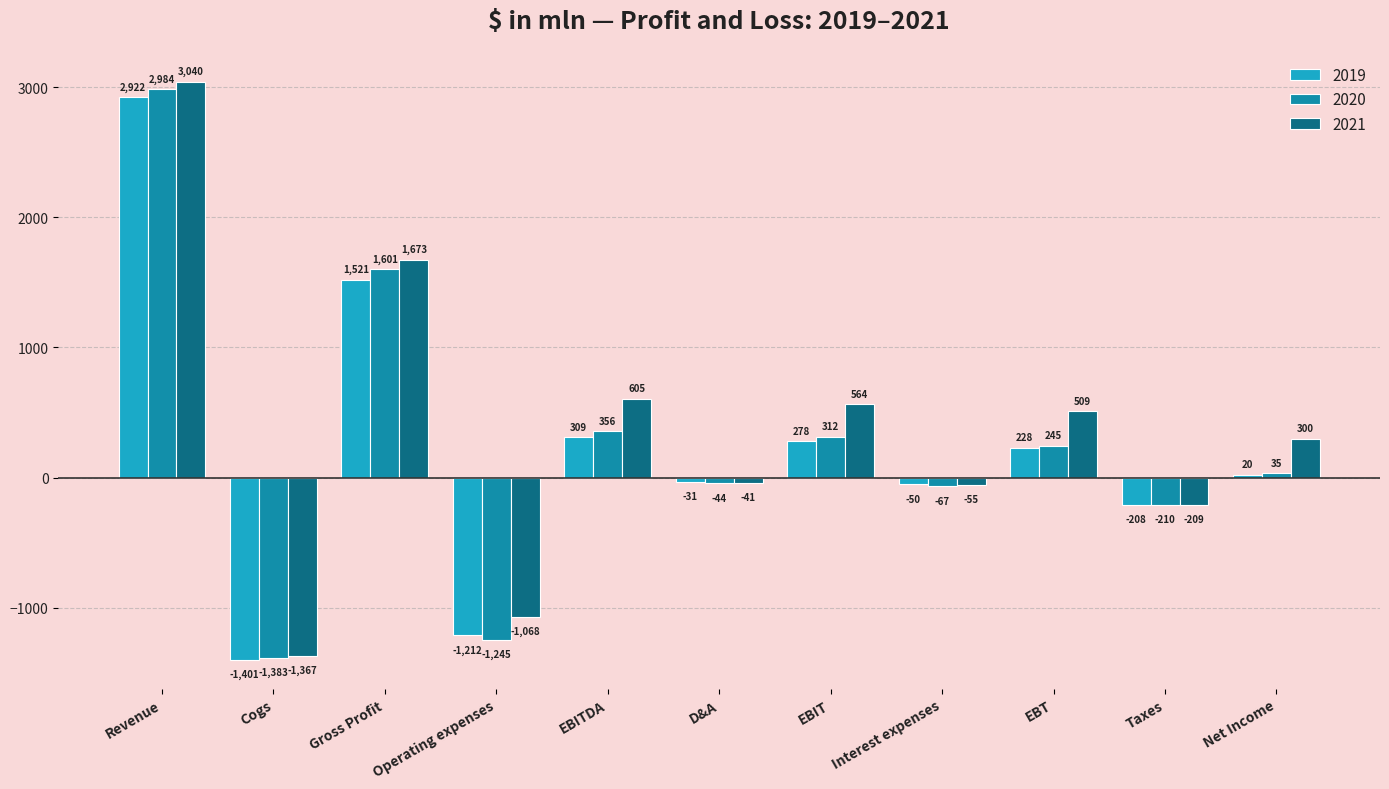

What is the sum of the 2020 values at Operating expenses and Interest expenses?

-1312.3